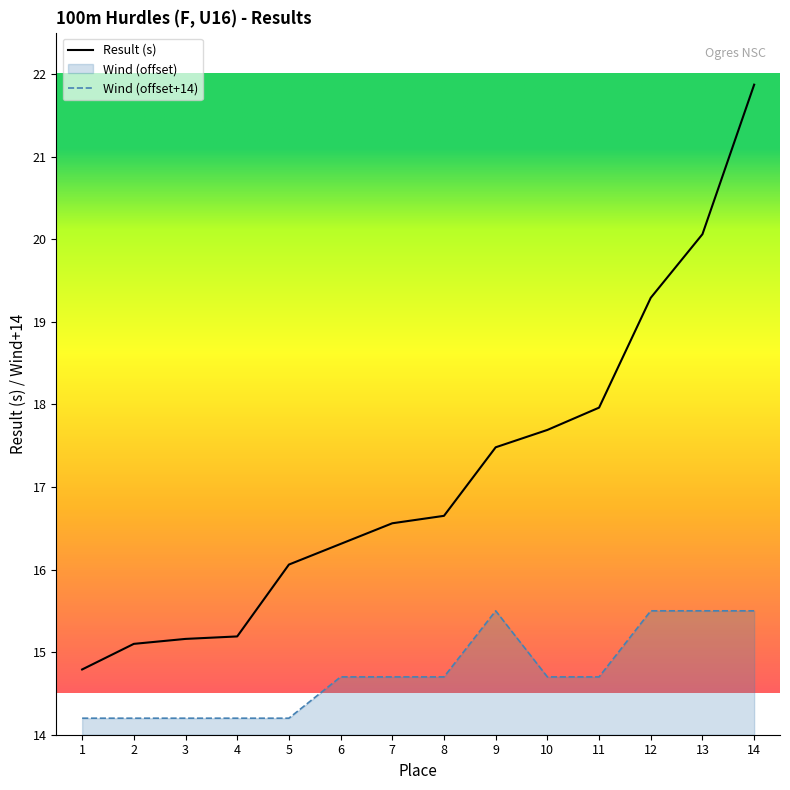

At which category does the chart reach its peak across all series?

14